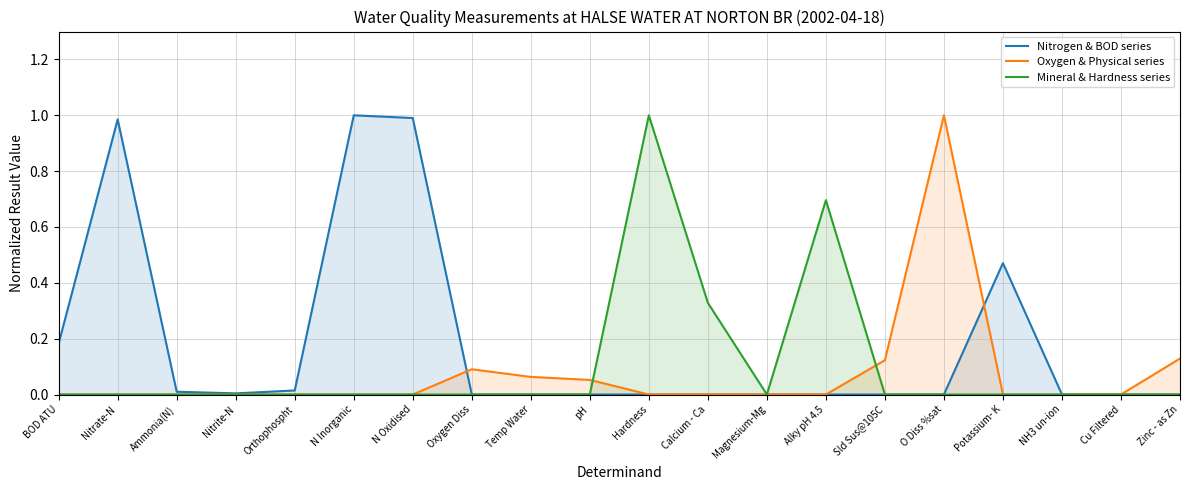

At which label is Nitrogen & BOD series closest to 0?

Oxygen Diss